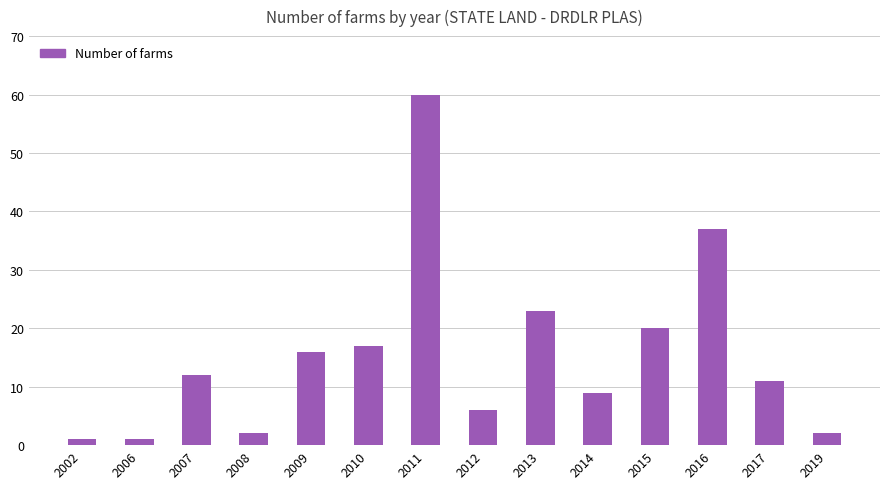

Reading left to right, what are all the values shown in this chart?

2002=1	2006=1	2007=12	2008=2	2009=16	2010=17	2011=60	2012=6	2013=23	2014=9	2015=20	2016=37	2017=11	2019=2